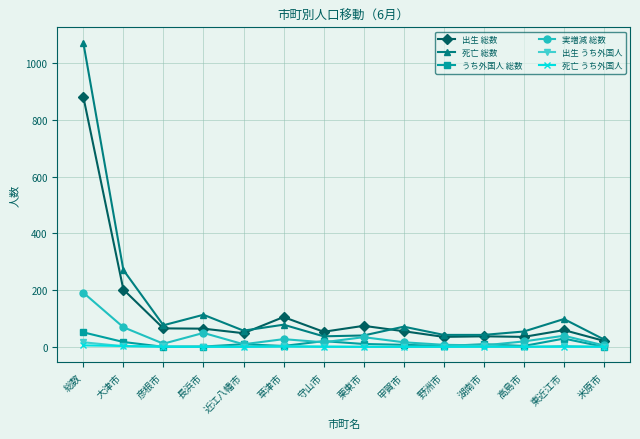

True or false: 実増減 総数 has more than 1 interior local peaks.

True